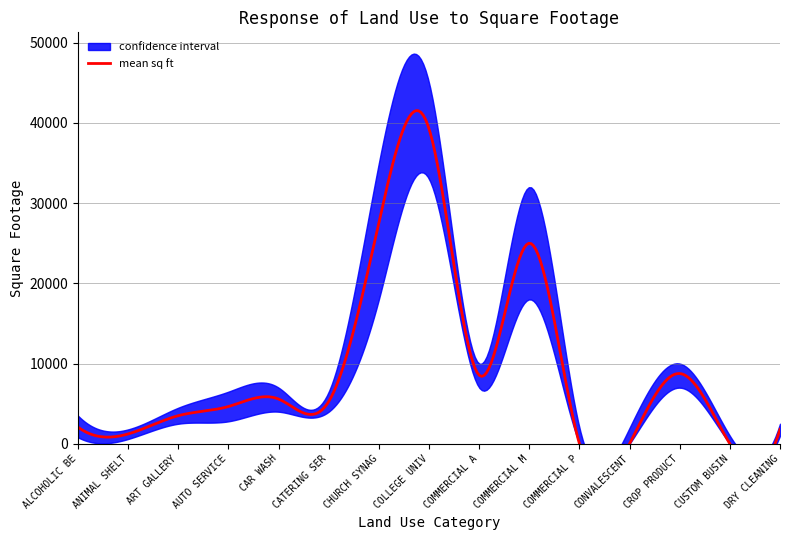

What is the total value across all series at CAR WASH?

16576.0